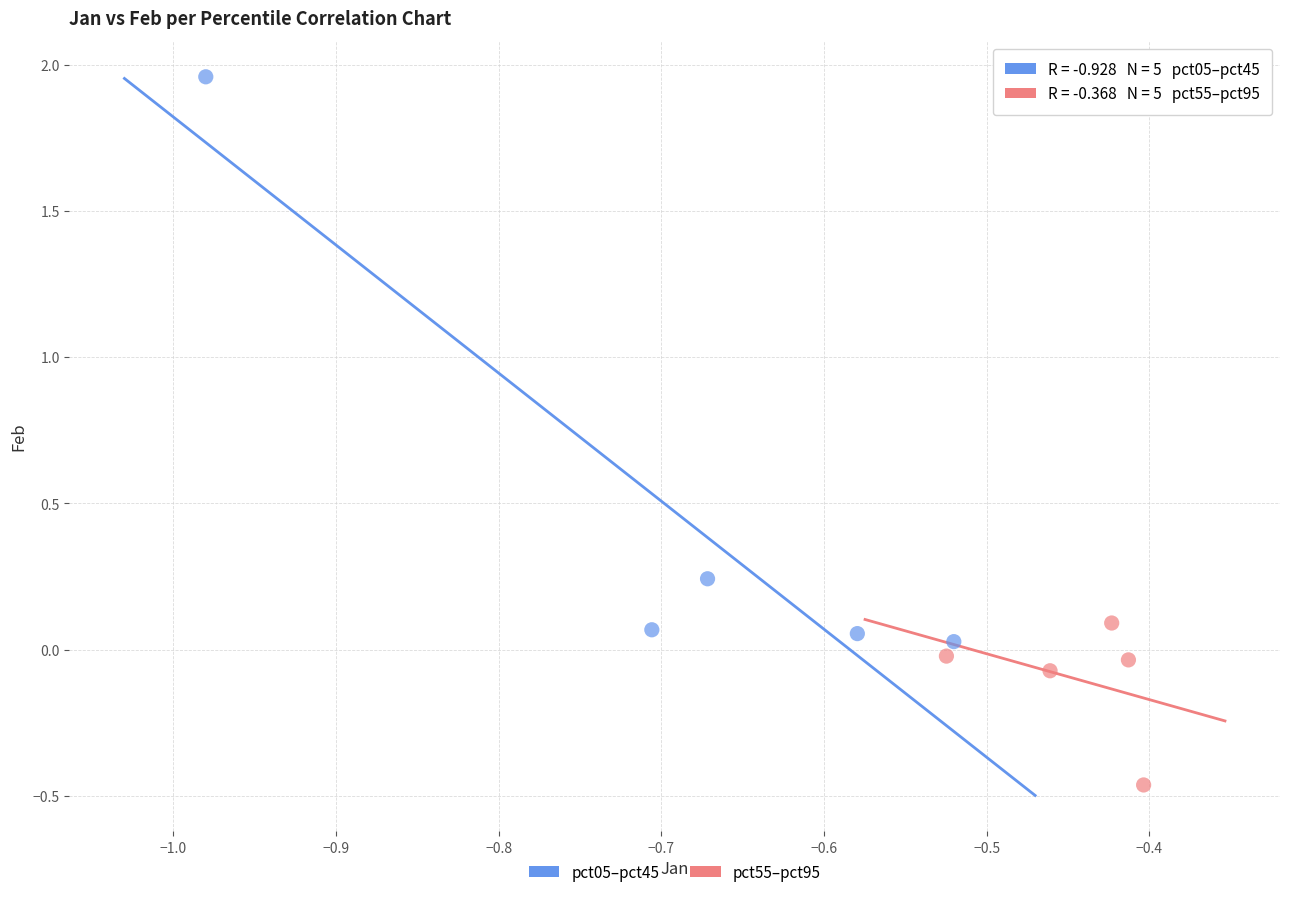

Which series reaches the minimum Y coordinate?

pct55–pct95